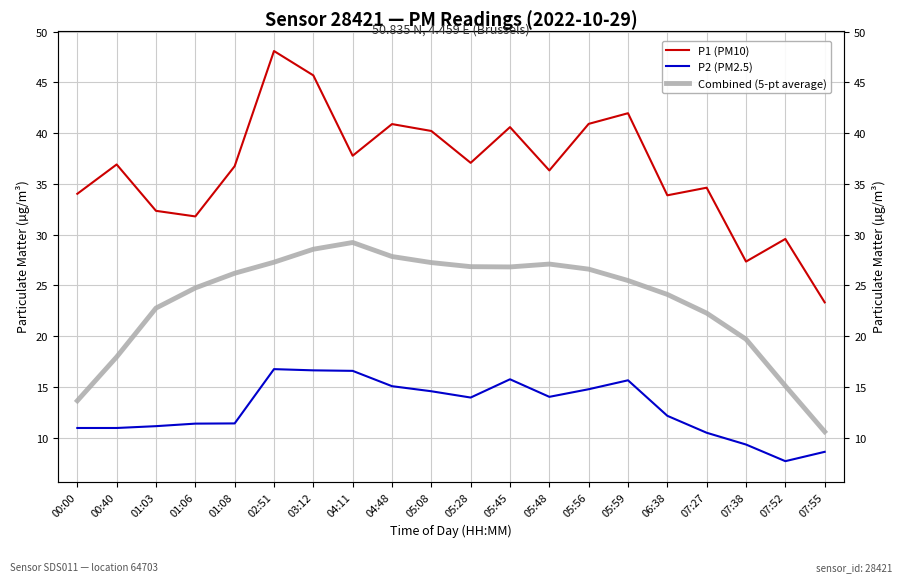

Reading left to right, what are all the values shown in this chart?

P1 (PM10): 00:00=34.0	00:40=36.9	01:03=32.4	01:06=31.8	01:08=36.8	02:51=48.1	03:12=45.7	04:11=37.8	04:48=40.9	05:08=40.2	05:28=37.1	05:45=40.6	05:48=36.3	05:56=40.9	05:59=42.0	06:38=33.9	07:27=34.6	07:38=27.4	07:52=29.6	07:55=23.3
P2 (PM2.5): 00:00=10.9	00:40=10.9	01:03=11.1	01:06=11.4	01:08=11.4	02:51=16.8	03:12=16.6	04:11=16.6	04:48=15.1	05:08=14.6	05:28=13.9	05:45=15.8	05:48=14.0	05:56=14.8	05:59=15.7	06:38=12.2	07:27=10.5	07:38=9.3	07:52=7.7	07:55=8.6
Combined (5-pt average): 00:00=13.6	00:40=18.0	01:03=22.8	01:06=24.8	01:08=26.2	02:51=27.3	03:12=28.6	04:11=29.2	04:48=27.8	05:08=27.2	05:28=26.8	05:45=26.8	05:48=27.1	05:56=26.6	05:59=25.5	06:38=24.1	07:27=22.3	07:38=19.7	07:52=15.1	07:55=10.6